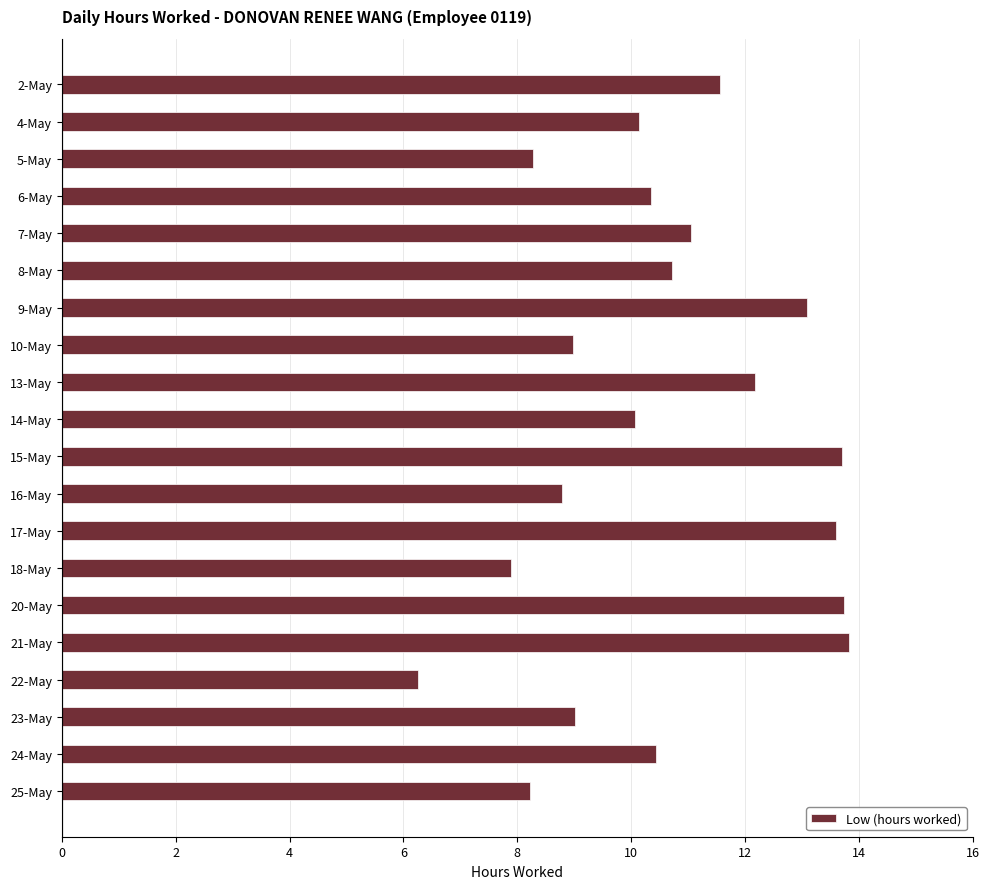

Approximately how many times larger is the value at 9-May compared to 8-May?

1.2